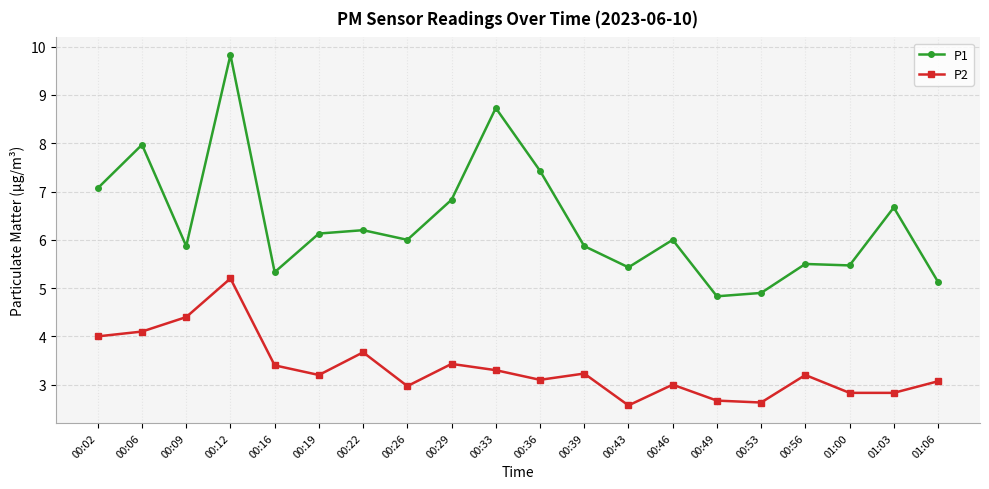

True or false: P2 and P1 intersect in this chart.

False